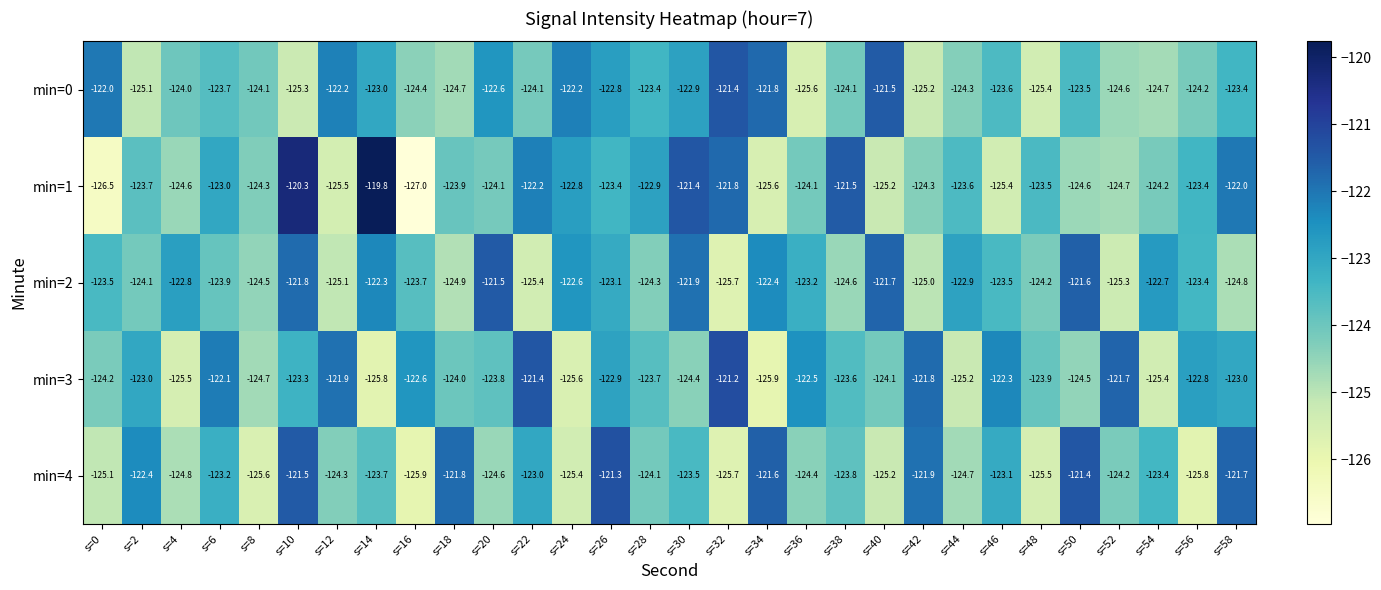

What is the difference between the min=3 values at s=28 and s=40?

0.4